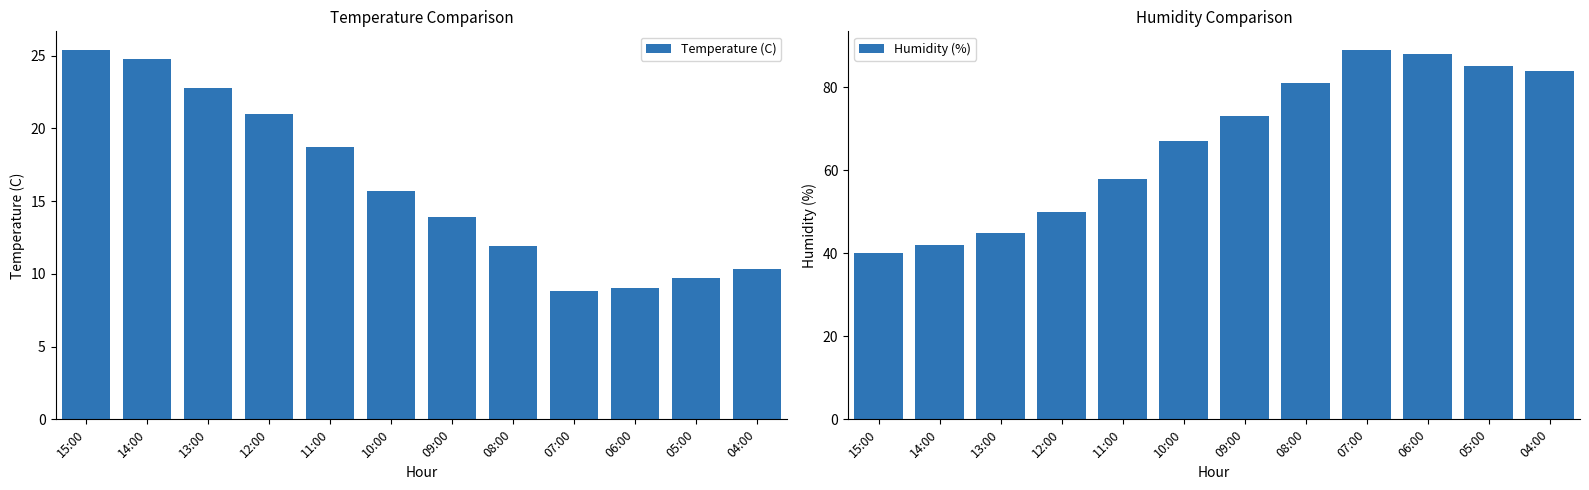

What are all the series names shown in the legend?

Temperature (C), Humidity (%)